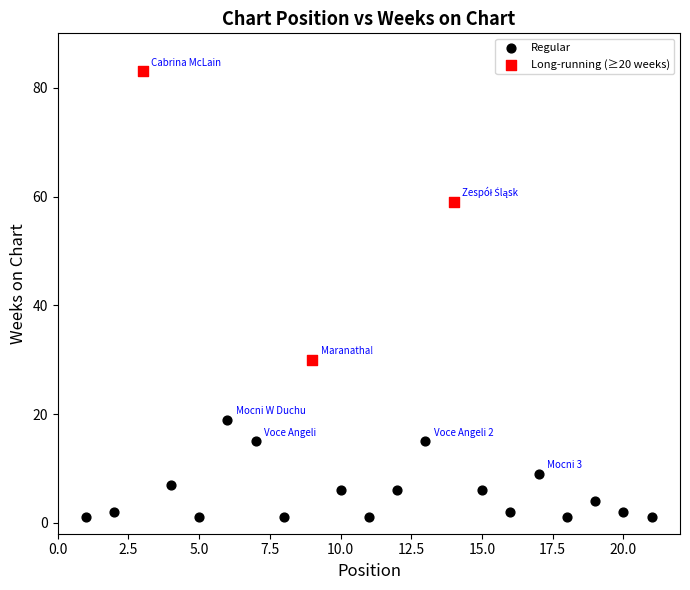

Which series reaches the minimum Y coordinate?

Regular